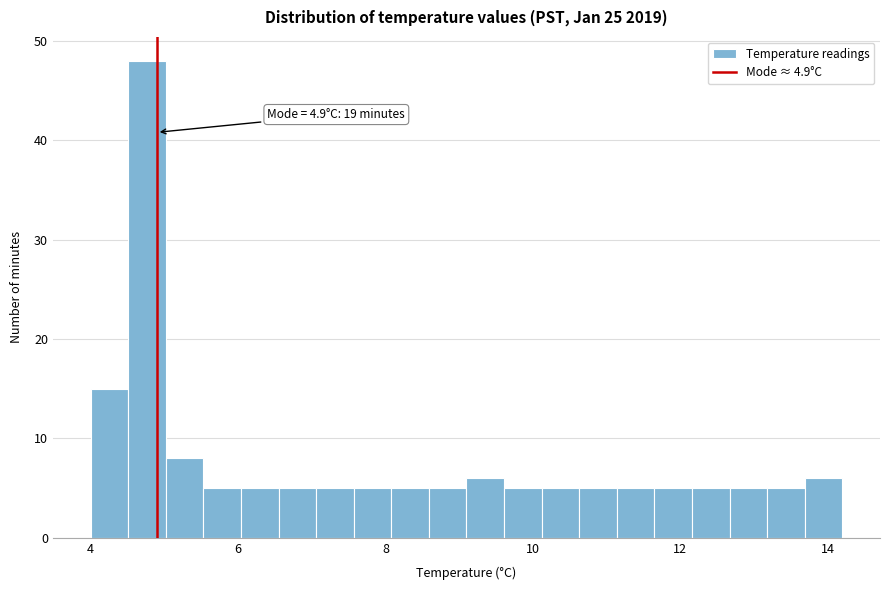

Around what value on the x-axis is the tallest bar? Give the approximate position of its centre, as read against the axis.

4.8